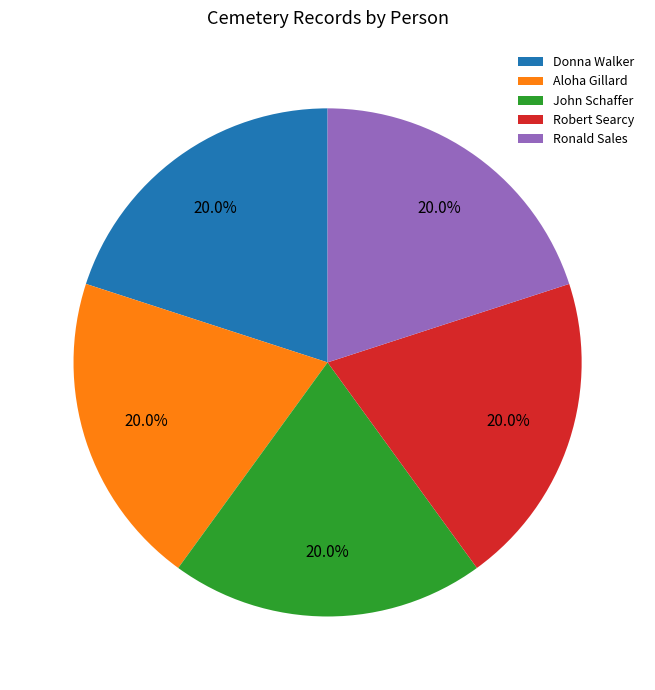

How many slices are in this pie chart?

5